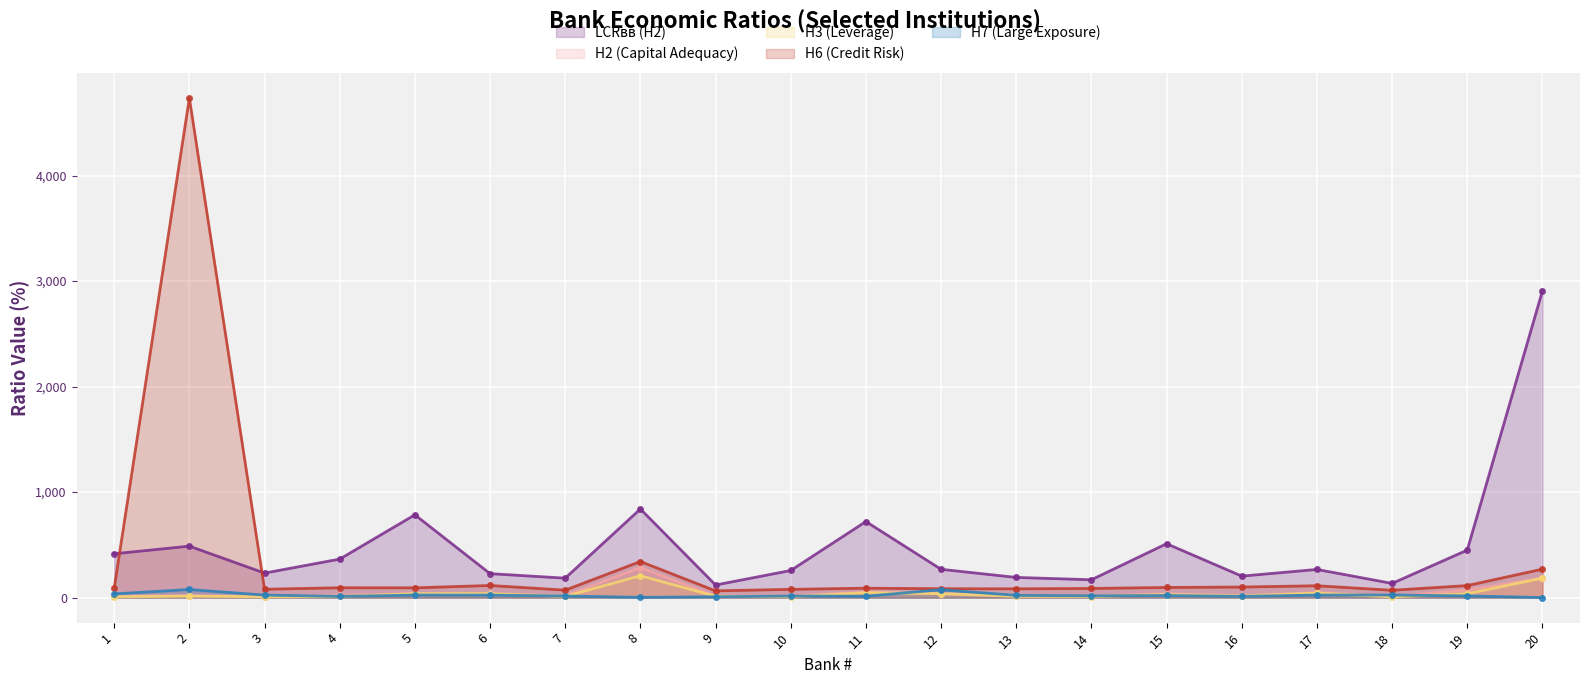

True or false: Н2 (Capital Adequacy) has more than 0 interior local peaks.

True